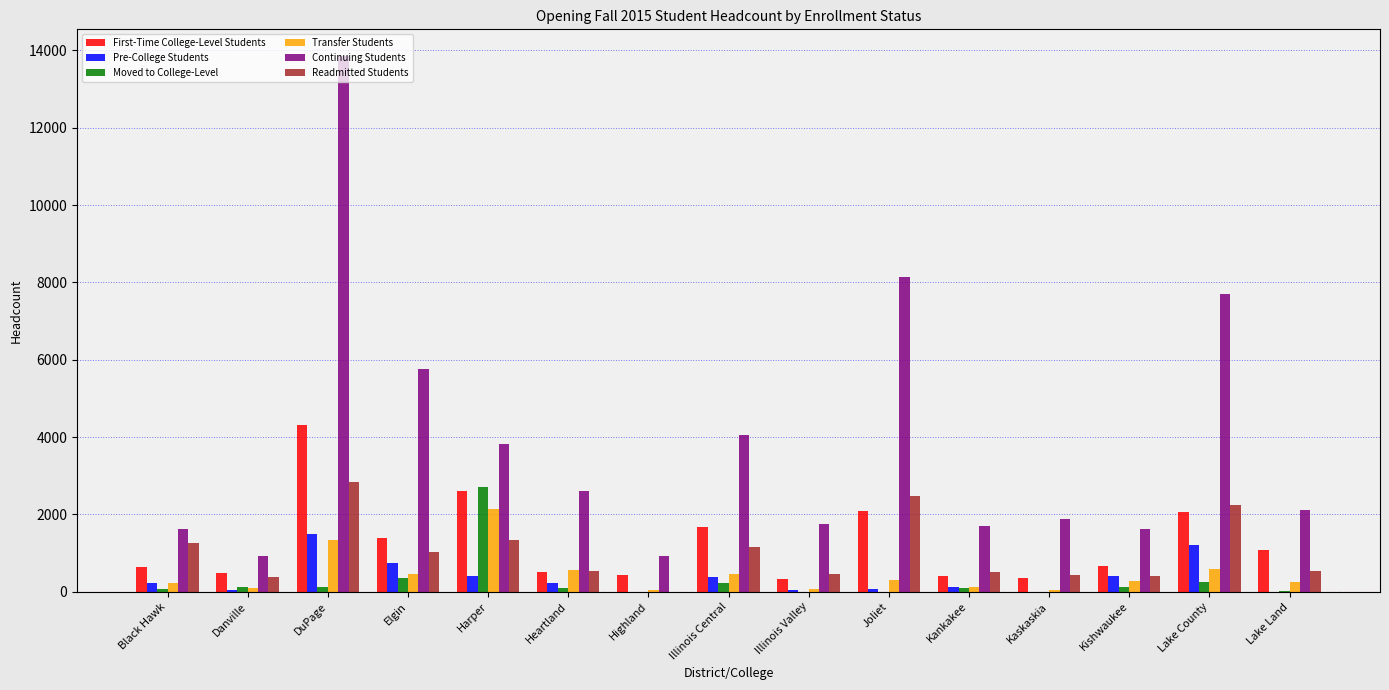

Where is Transfer Students nearest to the value 1097?

DuPage